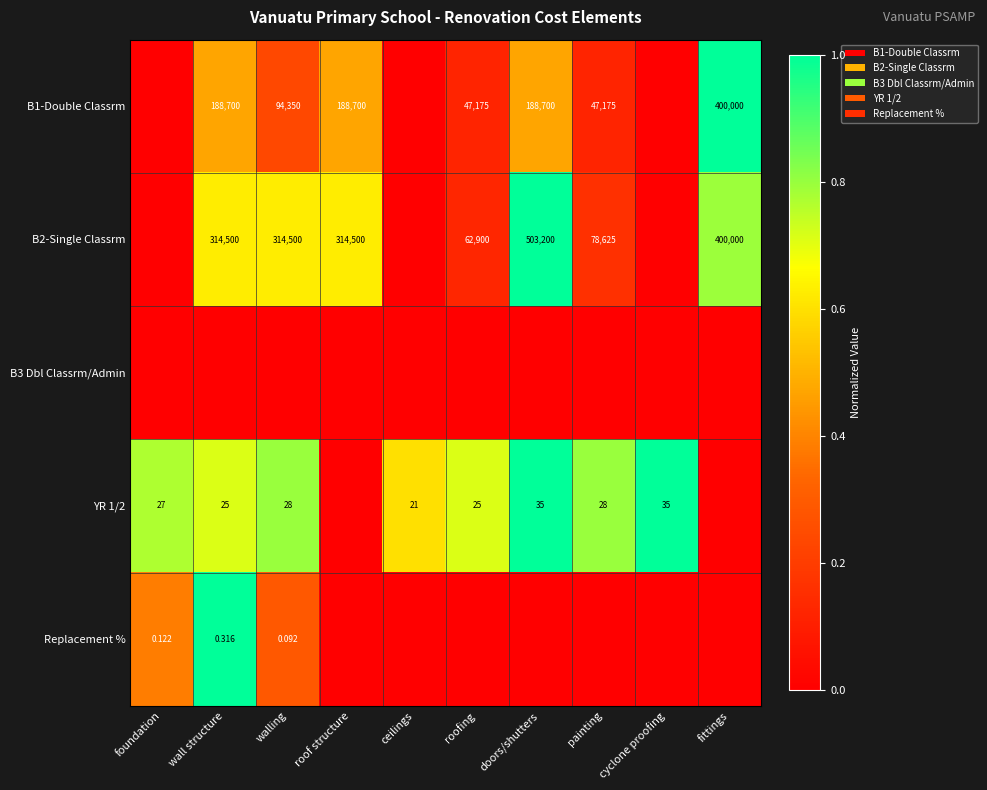

What is the difference between the maximum and minimum values in the B1-Double Classrm series?

1.0